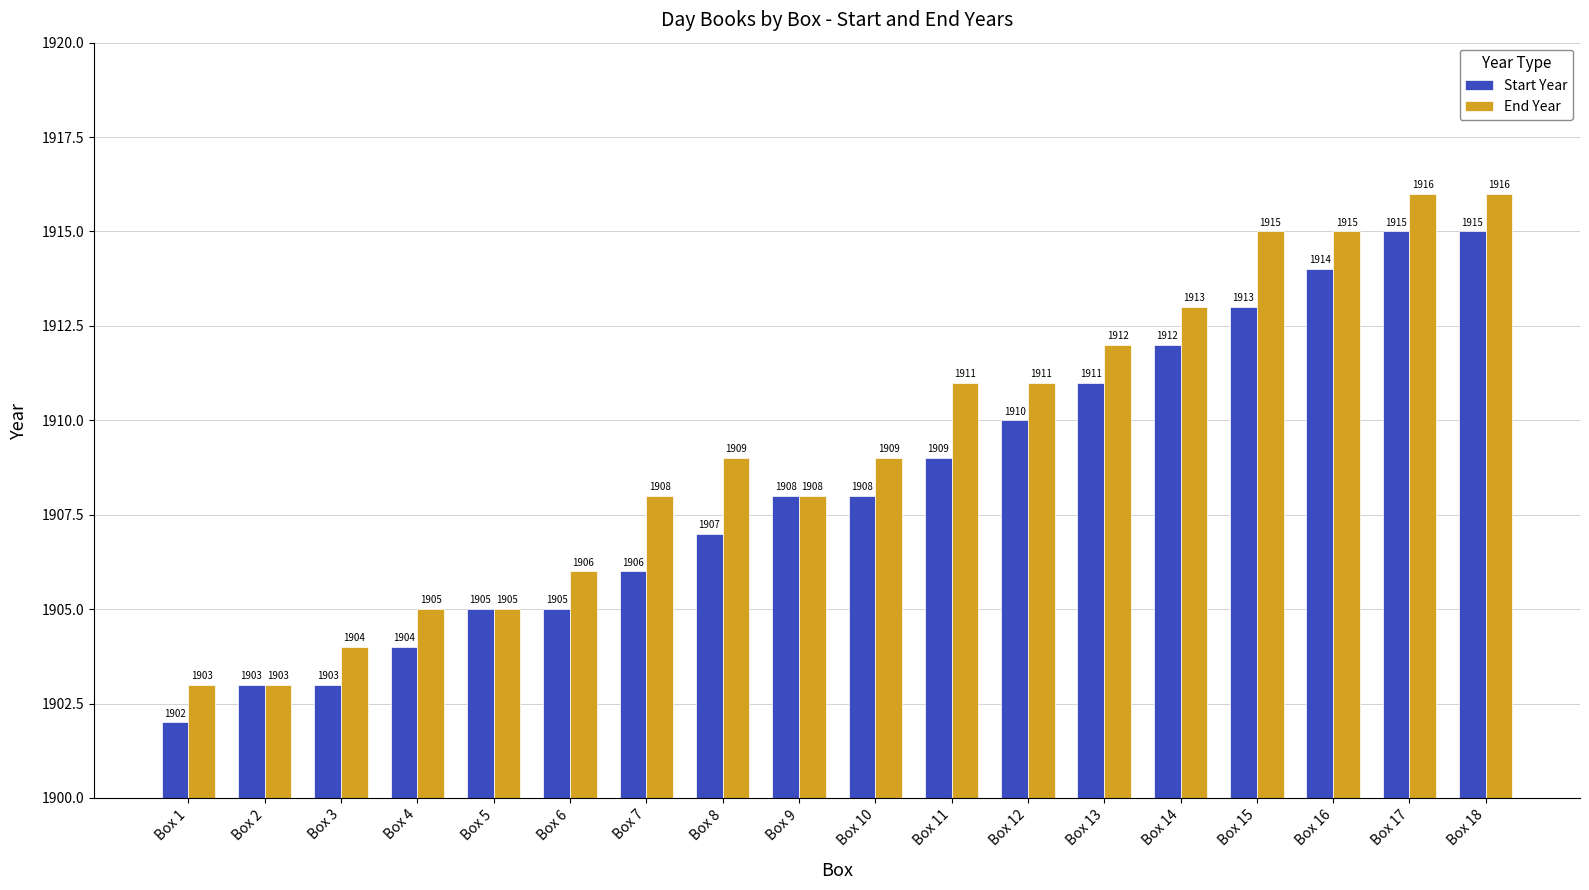

Is the value of End Year at Box 1 greater than the value of Start Year at Box 16?

No